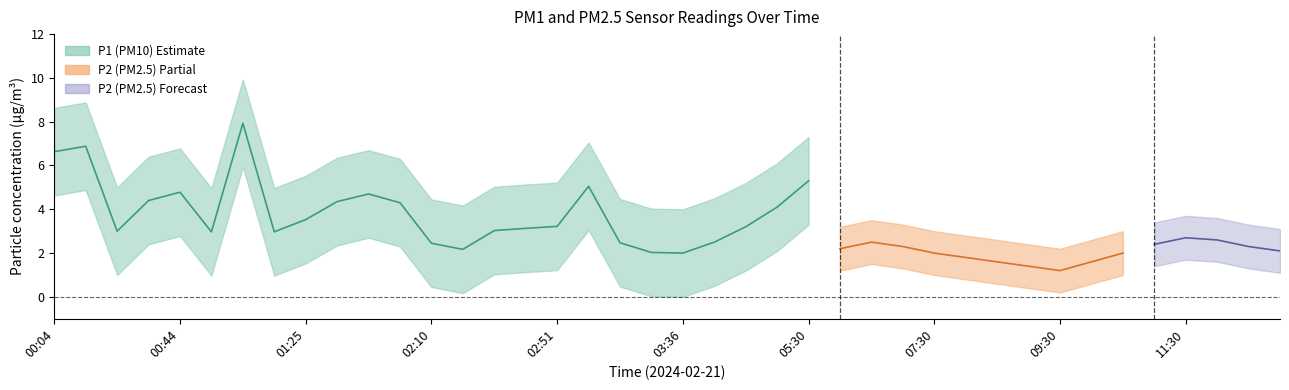

What is the greatest value displayed?

10.1